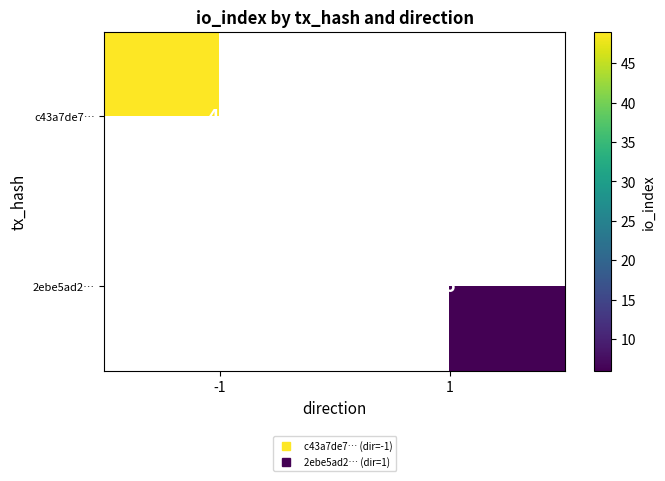

Is it true that c43a7de7… equals 49 at -1?

True